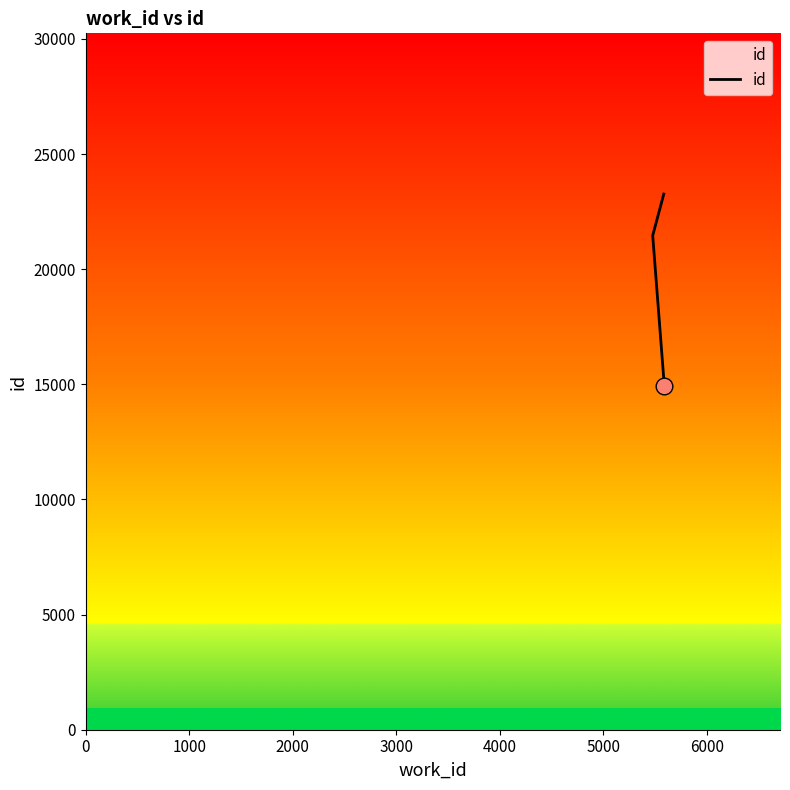

How many data points does each series have?

3